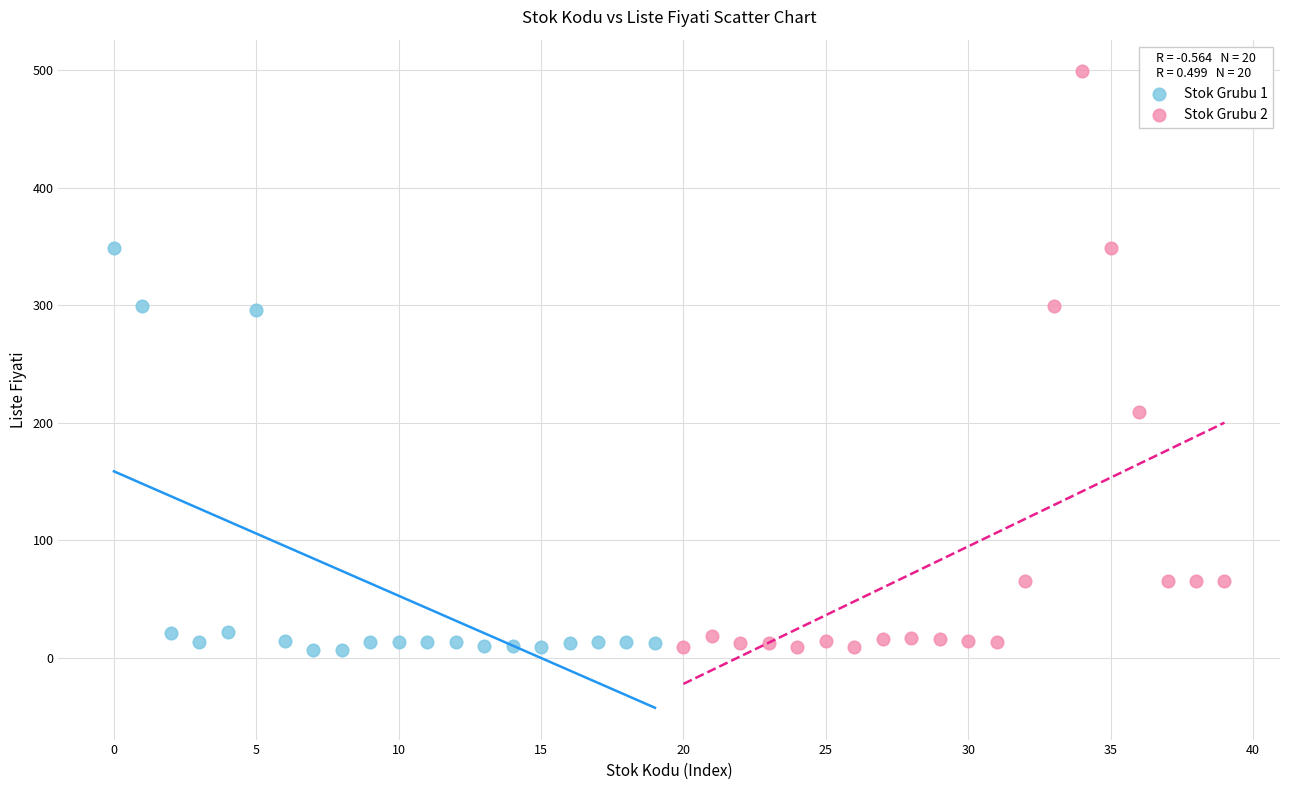

Which series reaches the maximum Y coordinate?

Stok Grubu 2